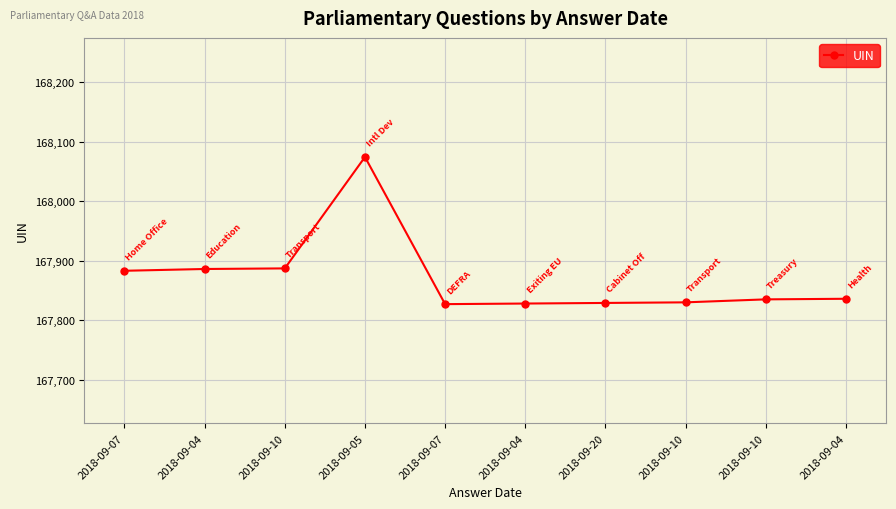

How many lines are shown in the chart?

1